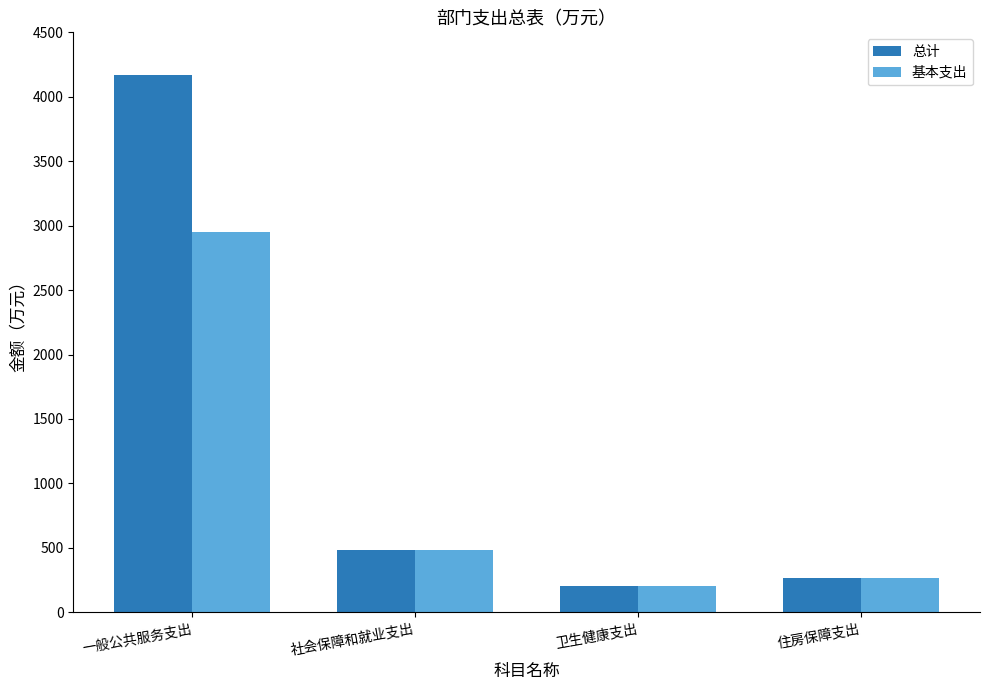

What is the label of the 4th bar from the left?

住房保障支出